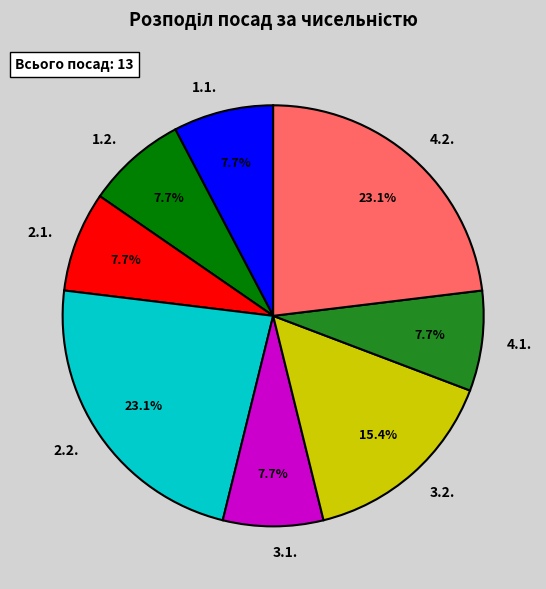

True or false: 2.2. accounts for 12% of the total.

False